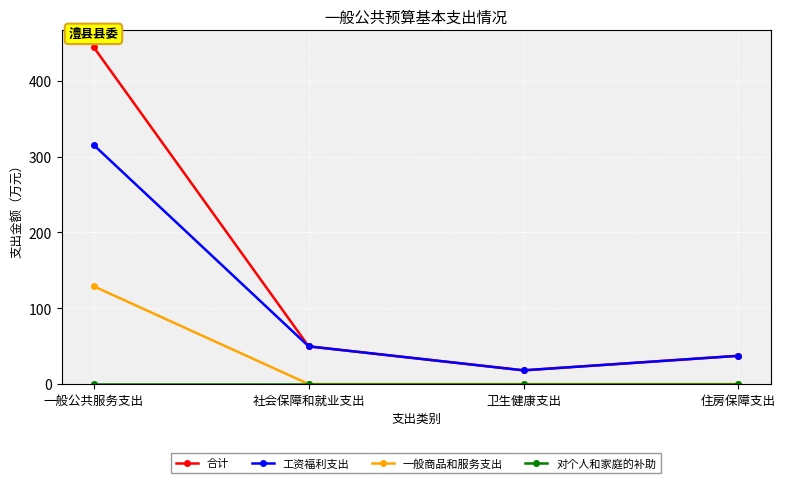

What position from the right is 住房保障支出?

1